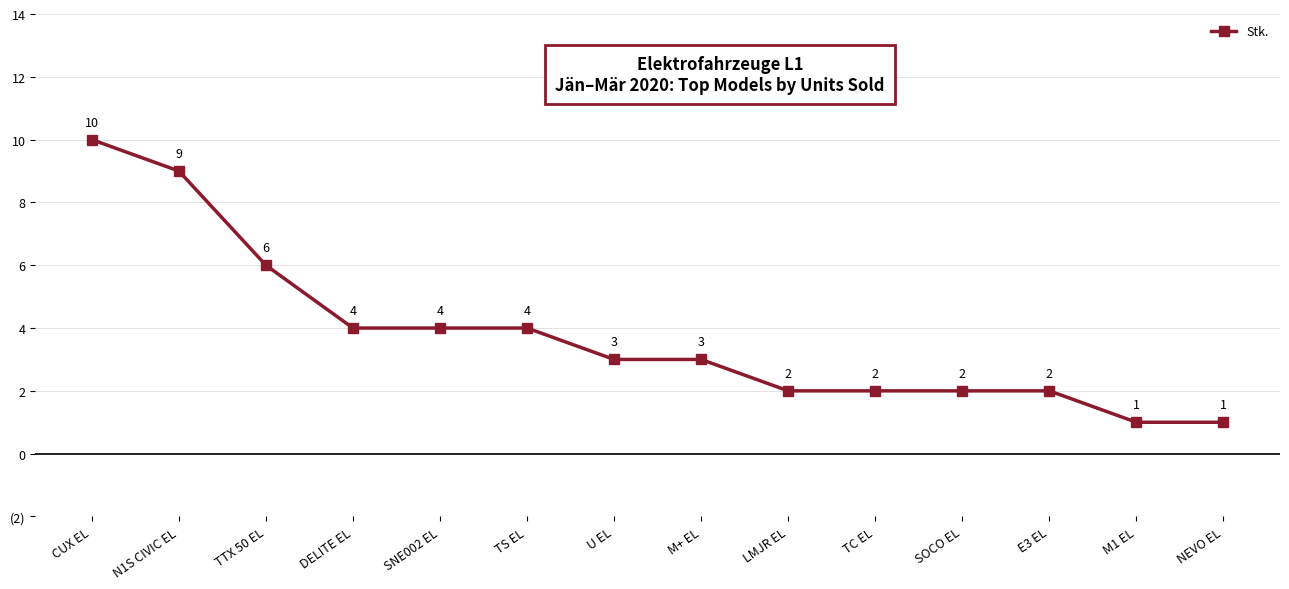

Is it true that the value at N1S CIVIC EL is 5?

False